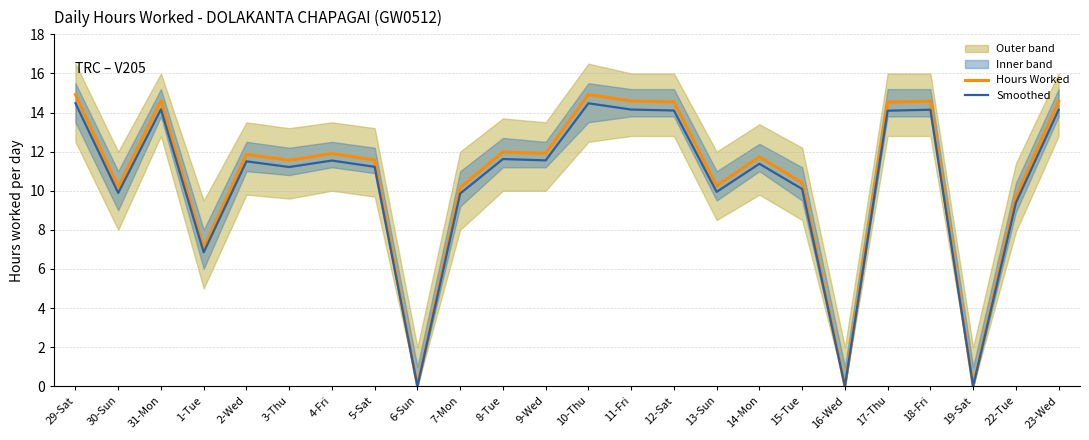

Between 7-Mon and 10-Thu, which series saw the biggest shift?

Hours Worked